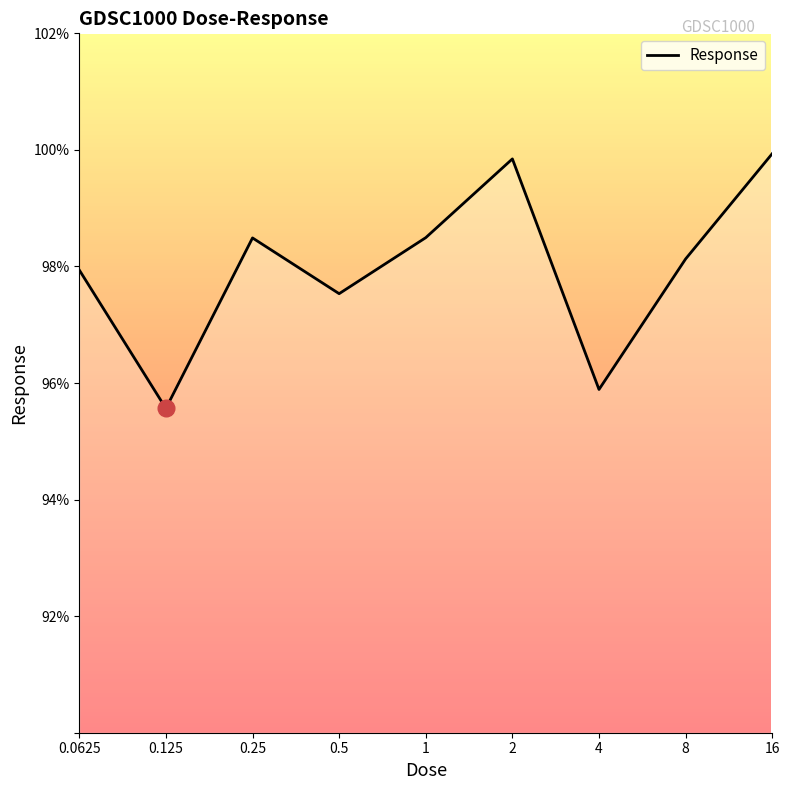

What is the smallest value displayed?

95.6